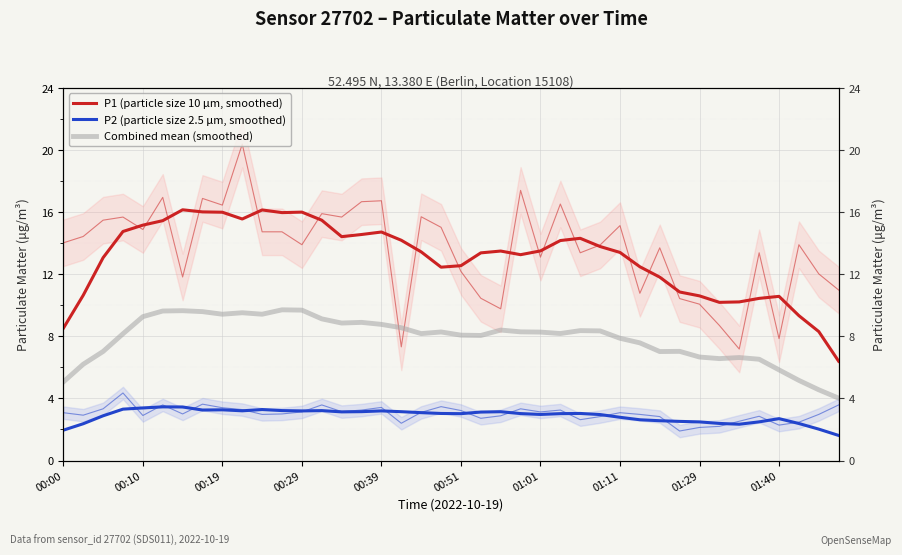

Count the number of categories in the chart.

40